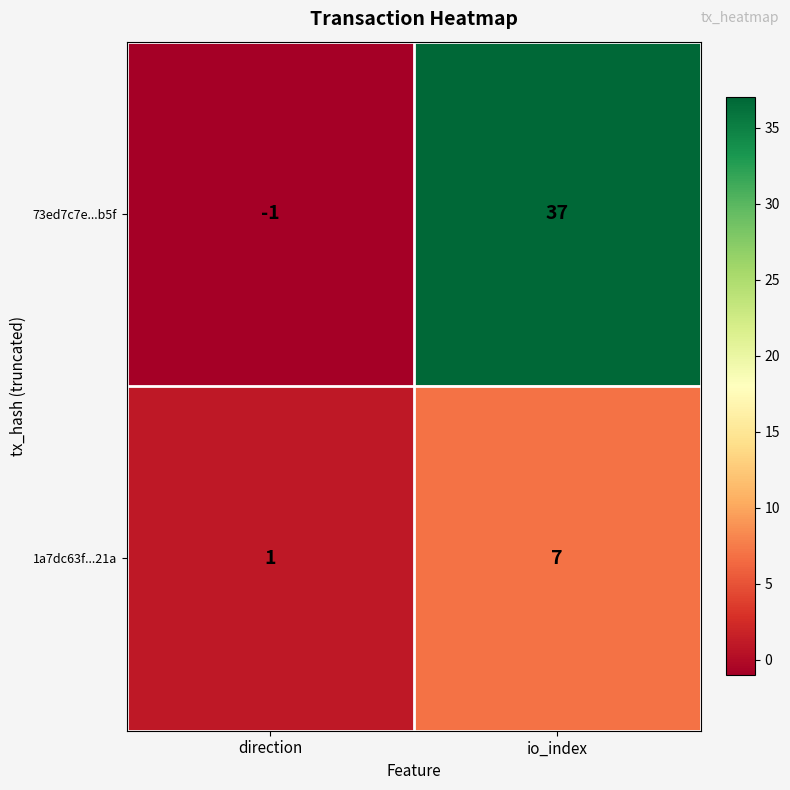

Count the number of data series in this chart.

2